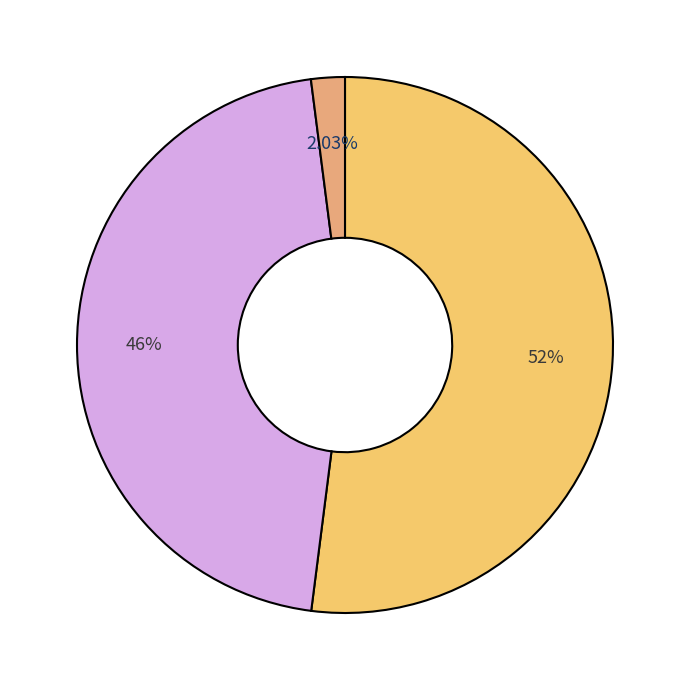

To the nearest percent, what is the average slice percentage?

33%